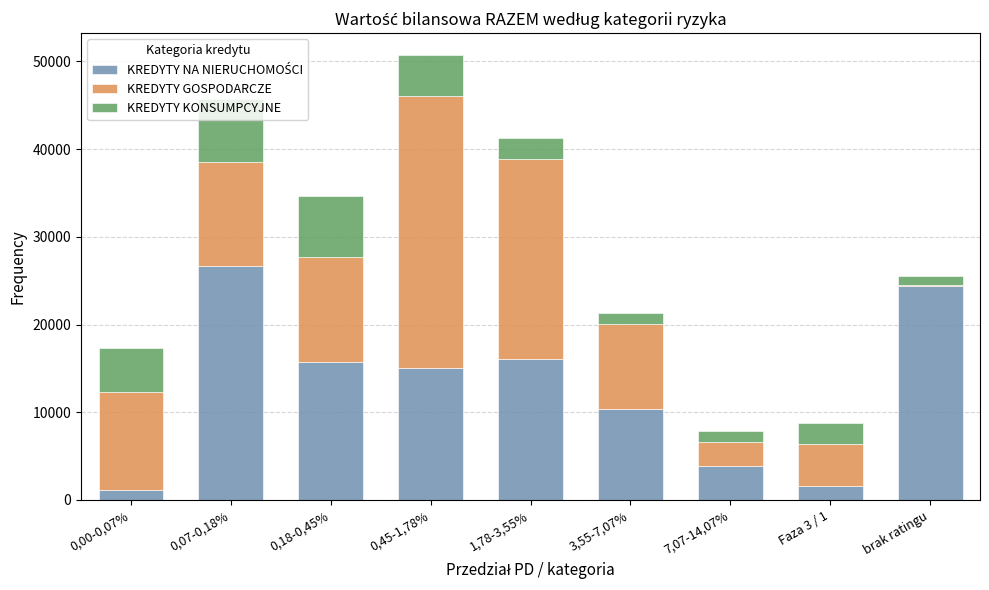

At which category is the sum across all series the highest?

0,45-1,78%